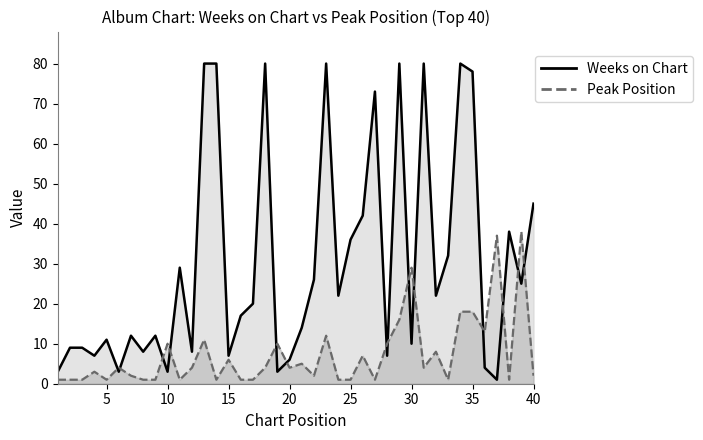

True or false: Weeks on Chart has a value of 108 at 13.

False